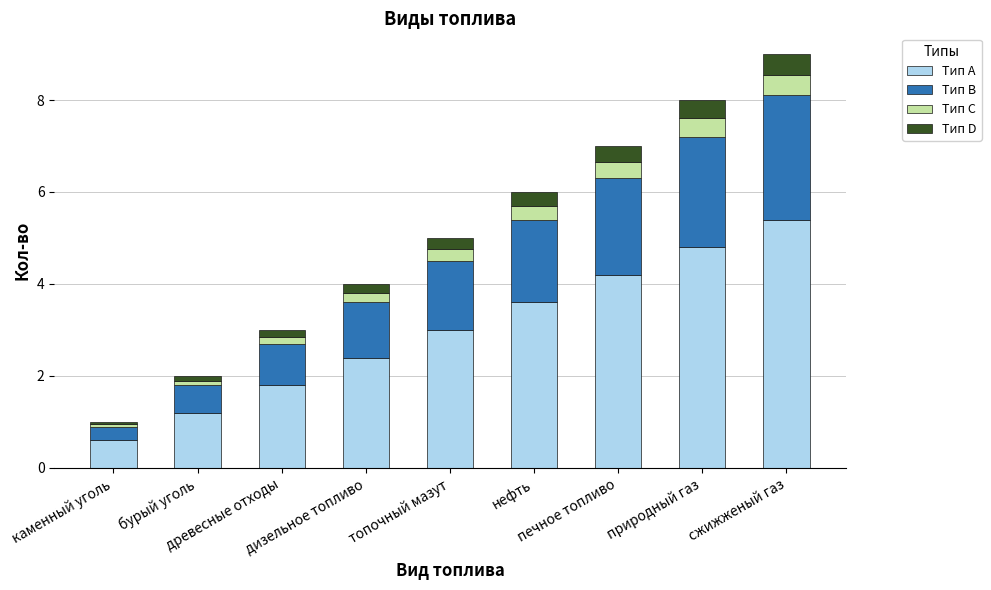

What is the sum of all Тип A values?

27.0